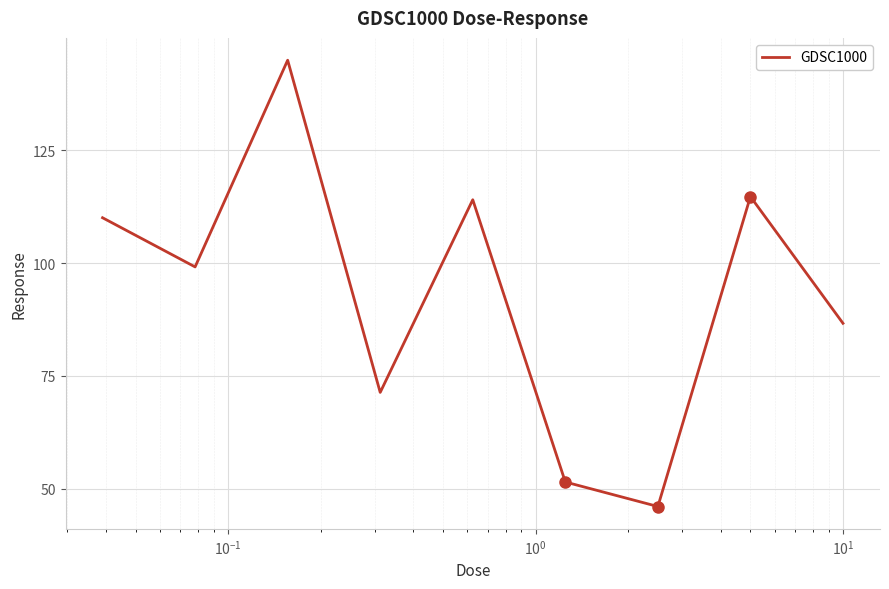

What is the maximum value shown in the chart?

145.0